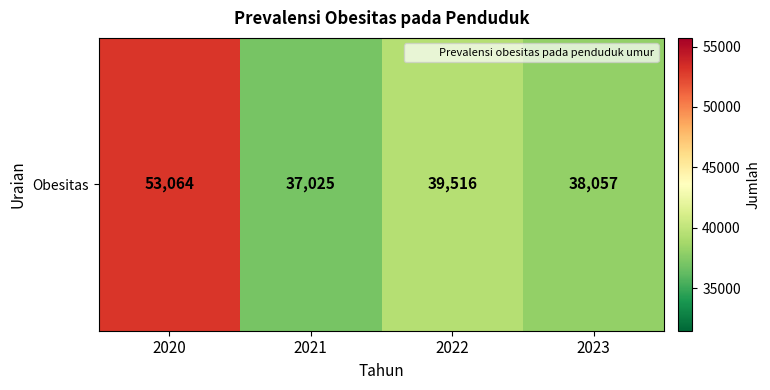

How many data points are less than 39516?

2